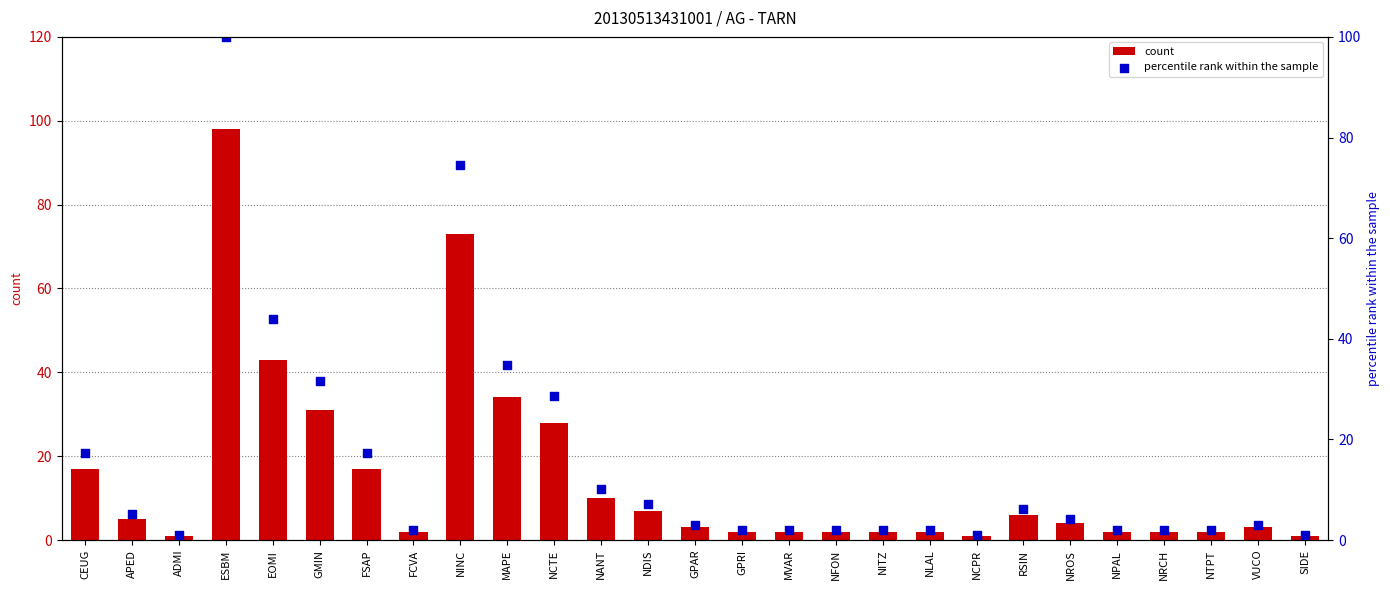

At which category is the sum across all series the highest?

ESBM